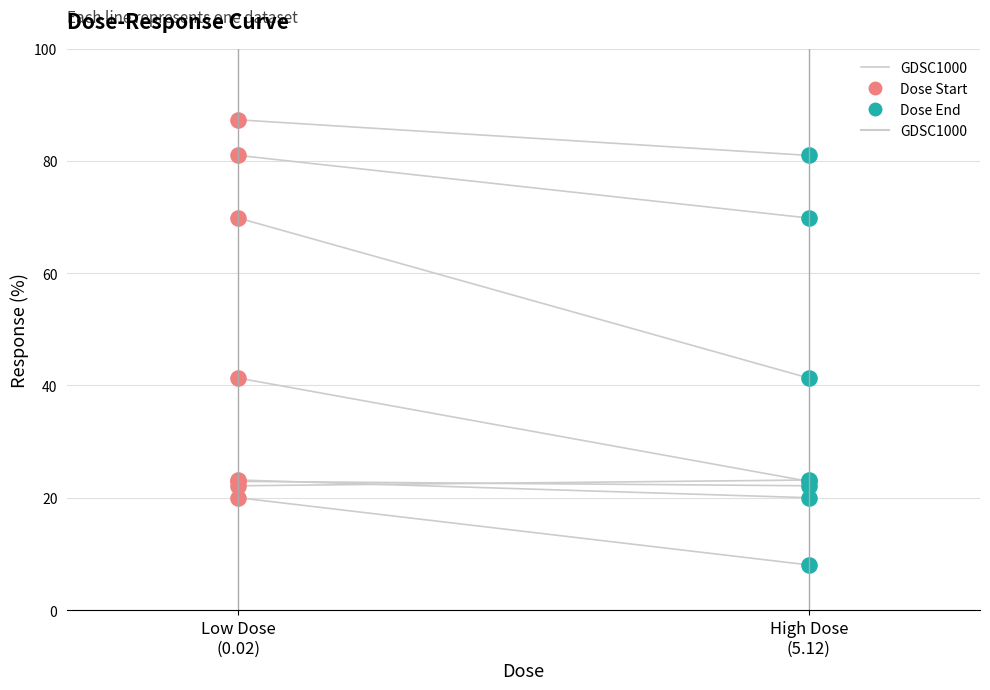

Which has a higher value, High Dose
(5.12) or Low Dose
(0.02)?

Low Dose
(0.02)